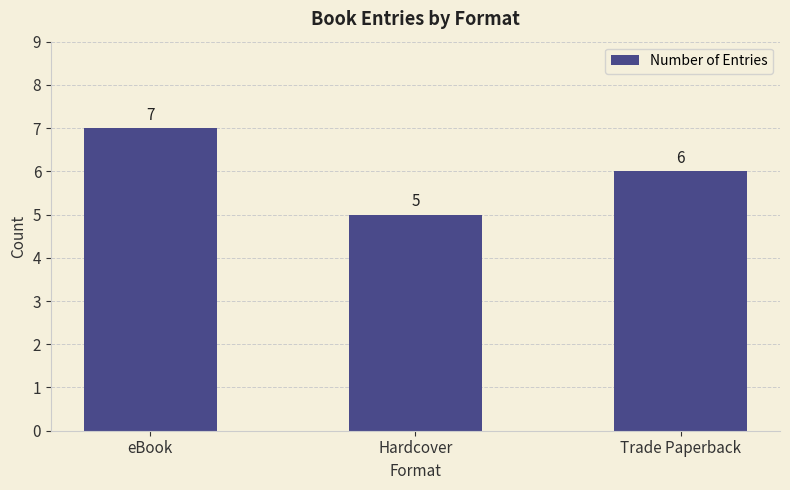

Rank the categories by value from highest to lowest.

eBook, Trade Paperback, Hardcover